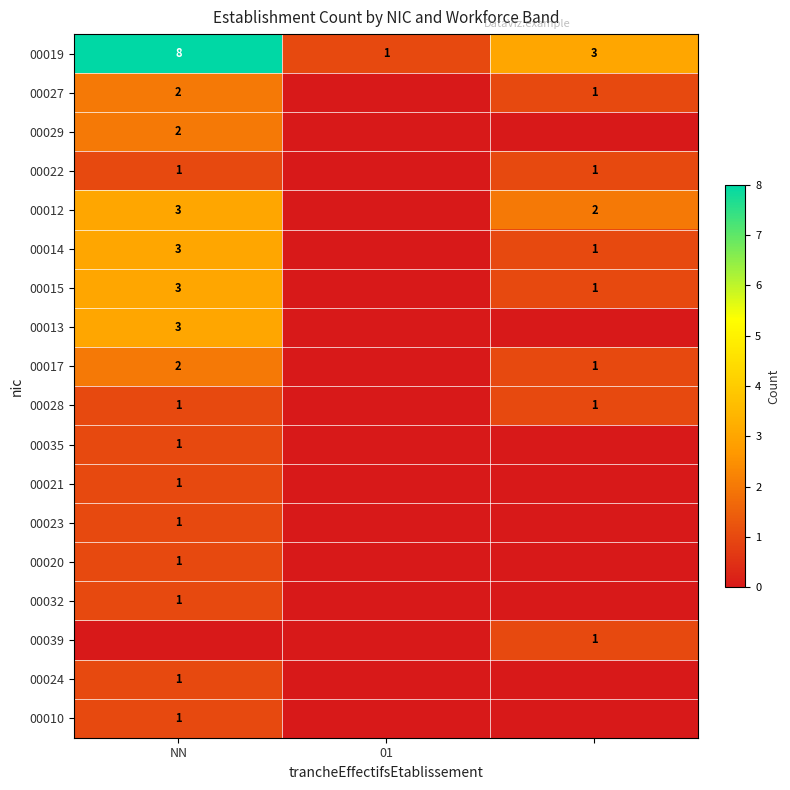

True or false: 00012 has a value of 3 at NN.

True